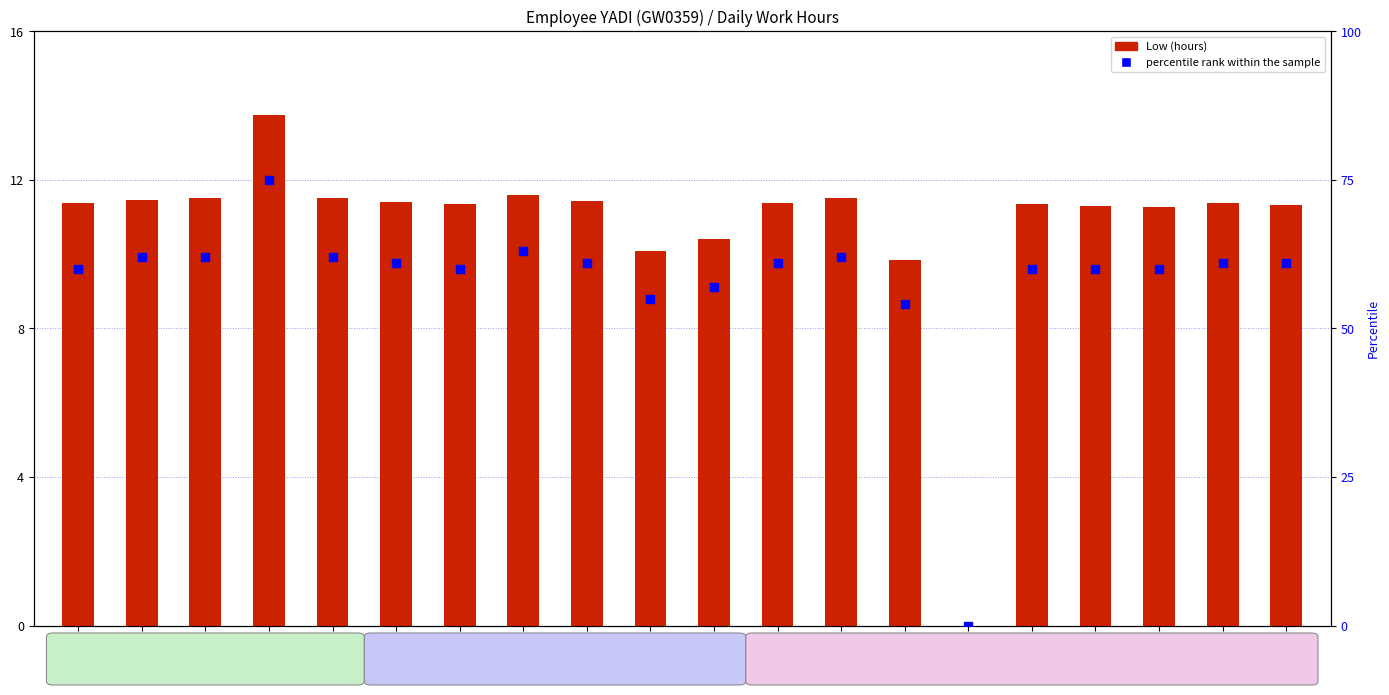

Which series has the widest spread of Y values?

percentile rank within the sample